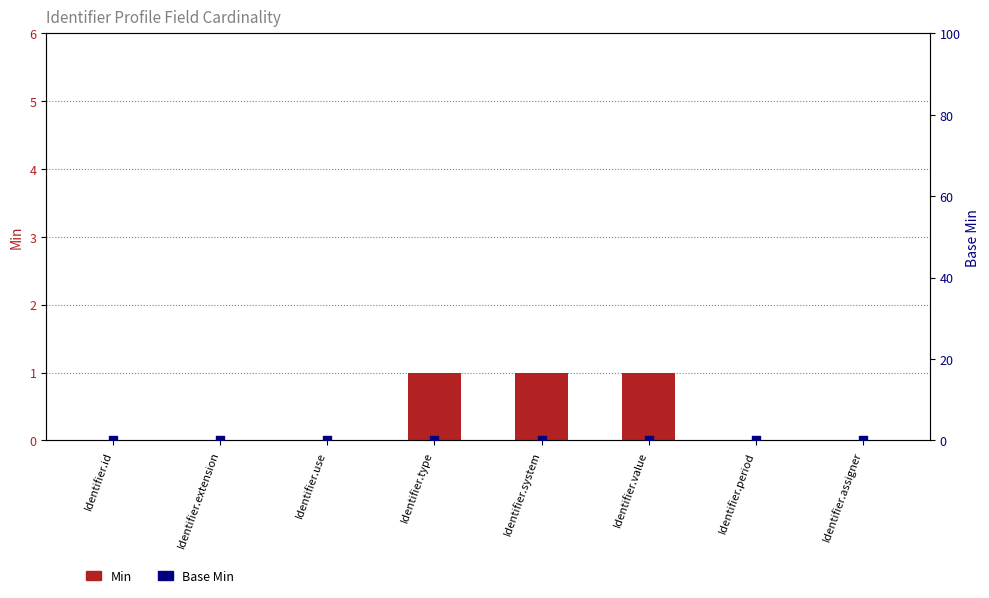

At how many categories does at least one series exceed 0?

3